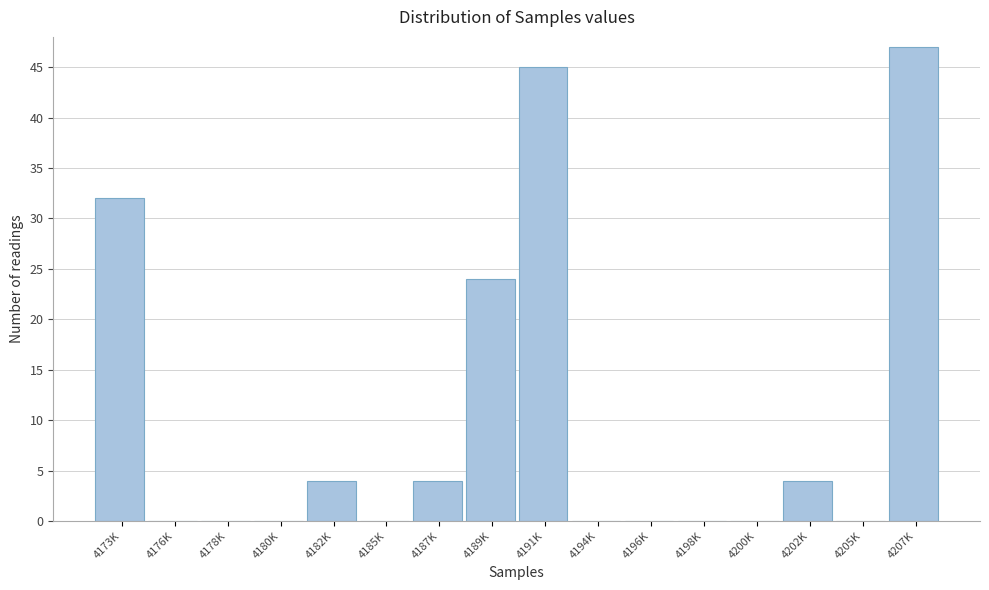

True or false: the data shows 0 at 4194K.

True